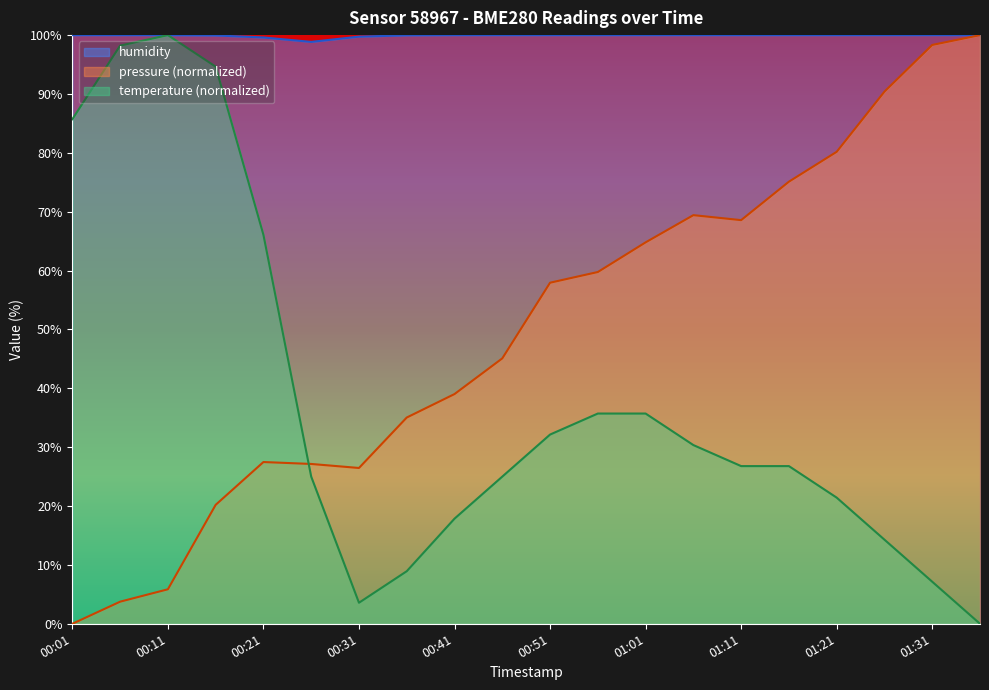

What is the difference between the maximum and minimum values in the pressure series?

100.0